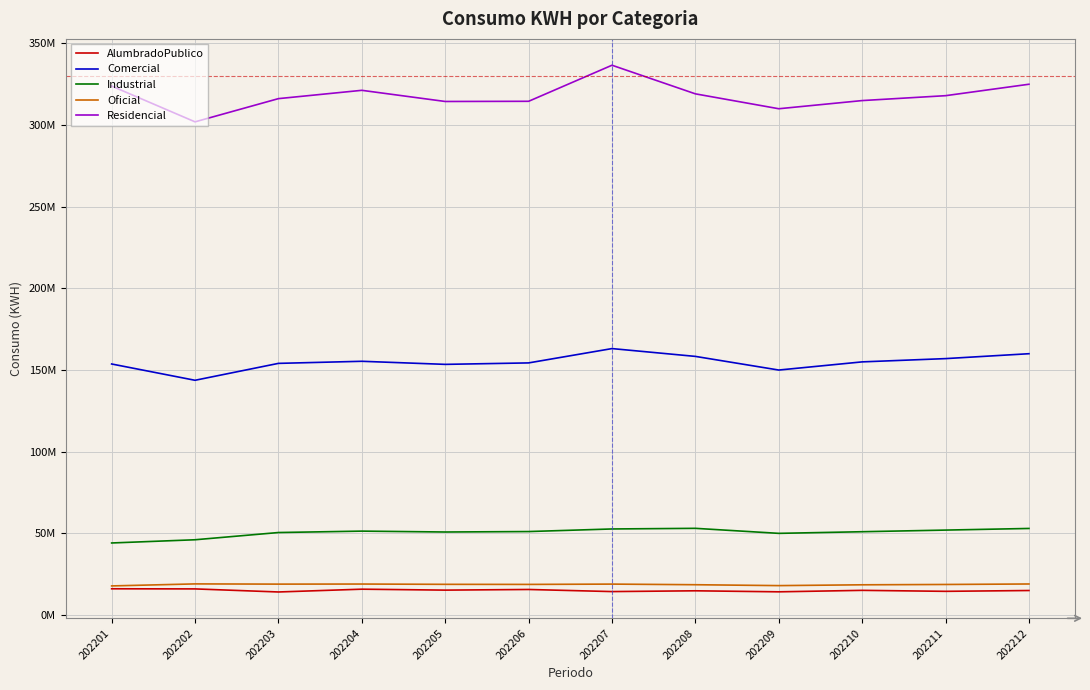

Is it true that Industrial equals 21733023 at 202210?

False